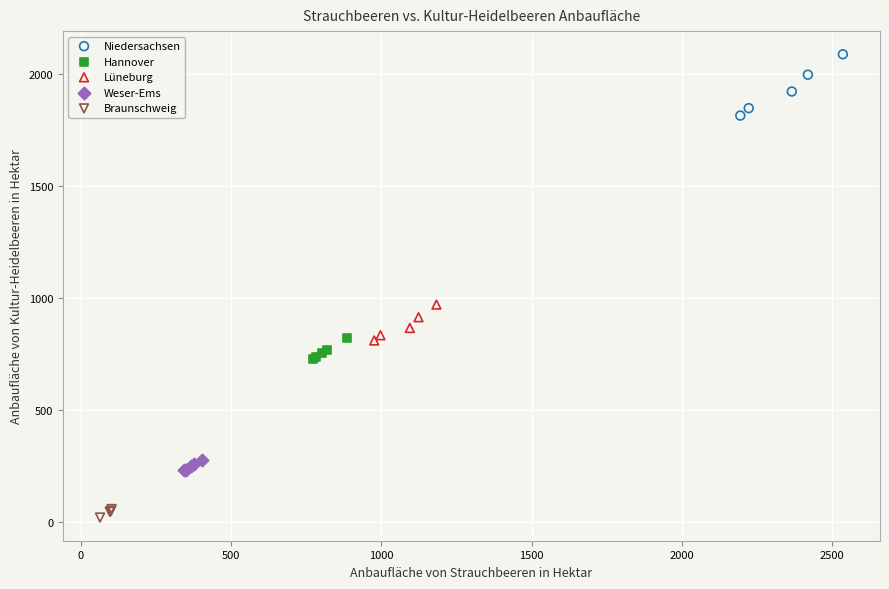

Which series has the largest Y range (max minus min)?

Niedersachsen